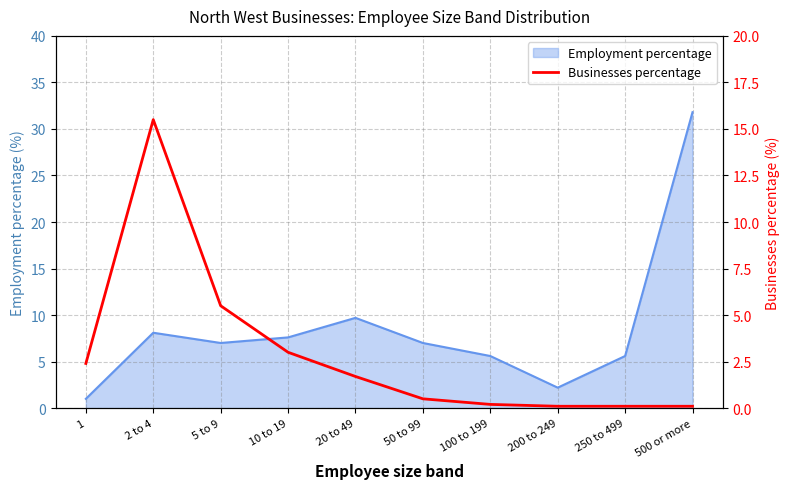

What is the minimum value for Employment percentage?

1.0